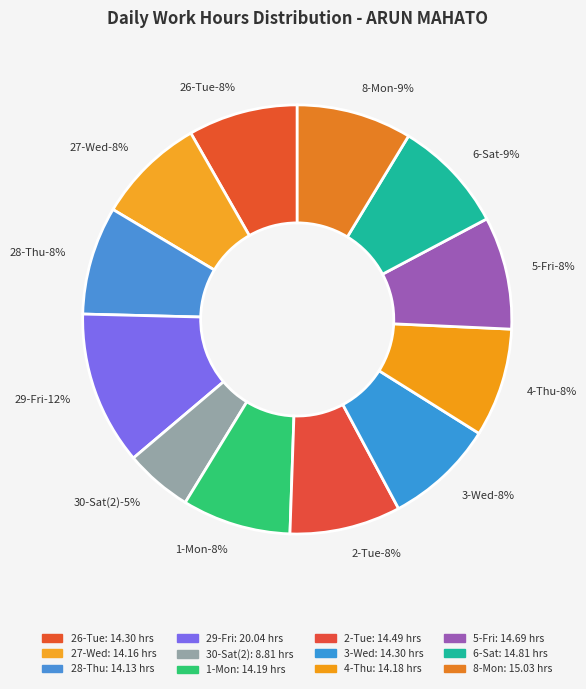

Count the number of slices in the pie.

12